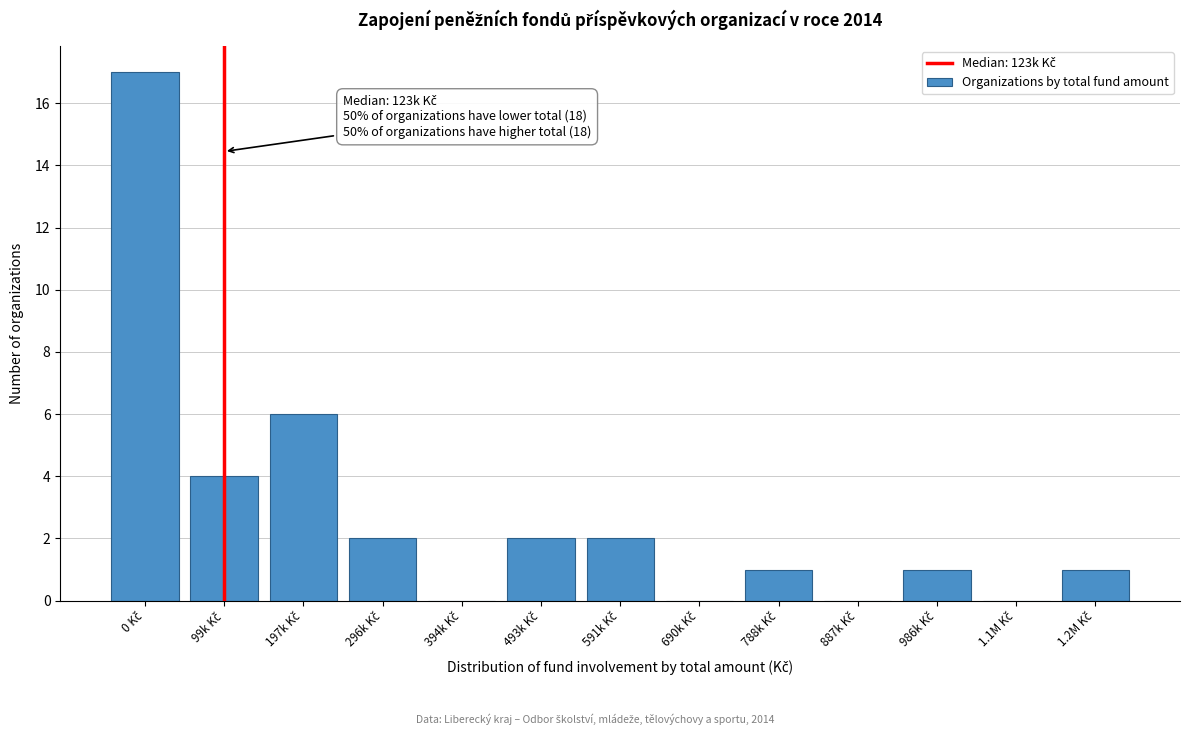

What is the greatest value displayed?

17